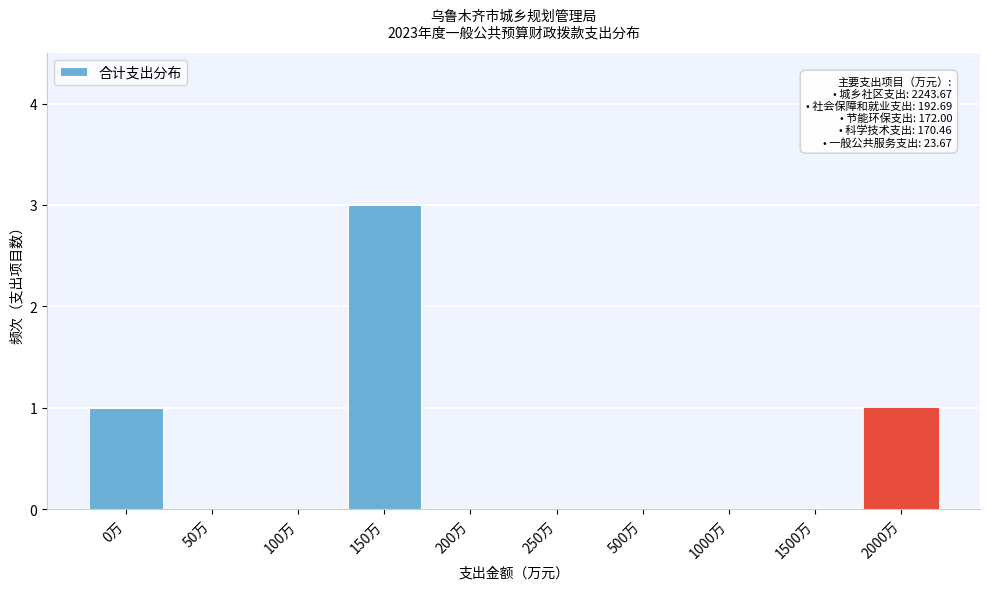

Reading left to right, extract all data points from this chart.

0万=1	50万=0	100万=0	150万=3	200万=0	250万=0	500万=0	1000万=0	1500万=0	2000万=1